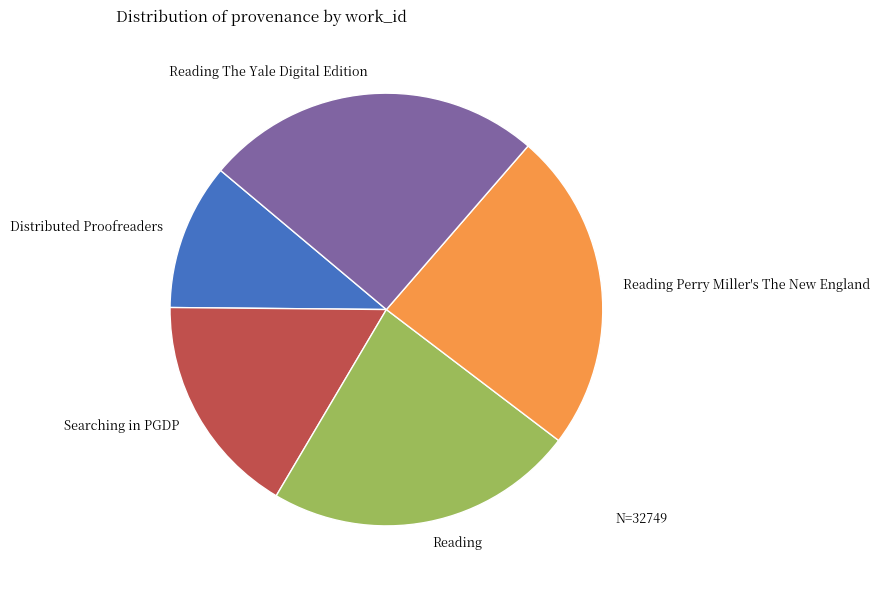

Count the number of slices in the pie.

5